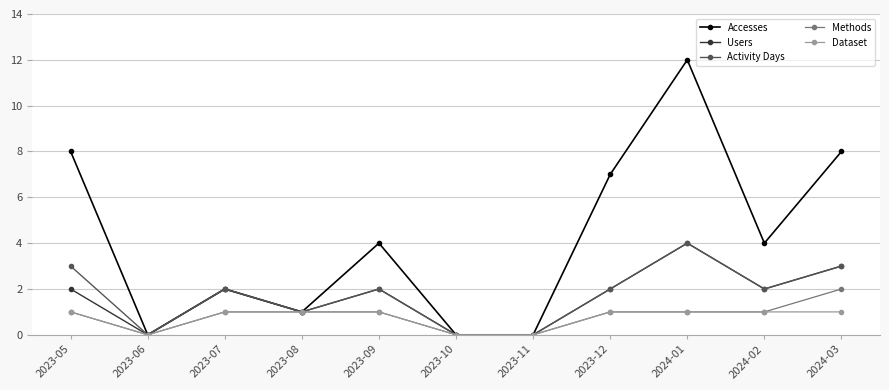

What position from the left is 2023-12?

8